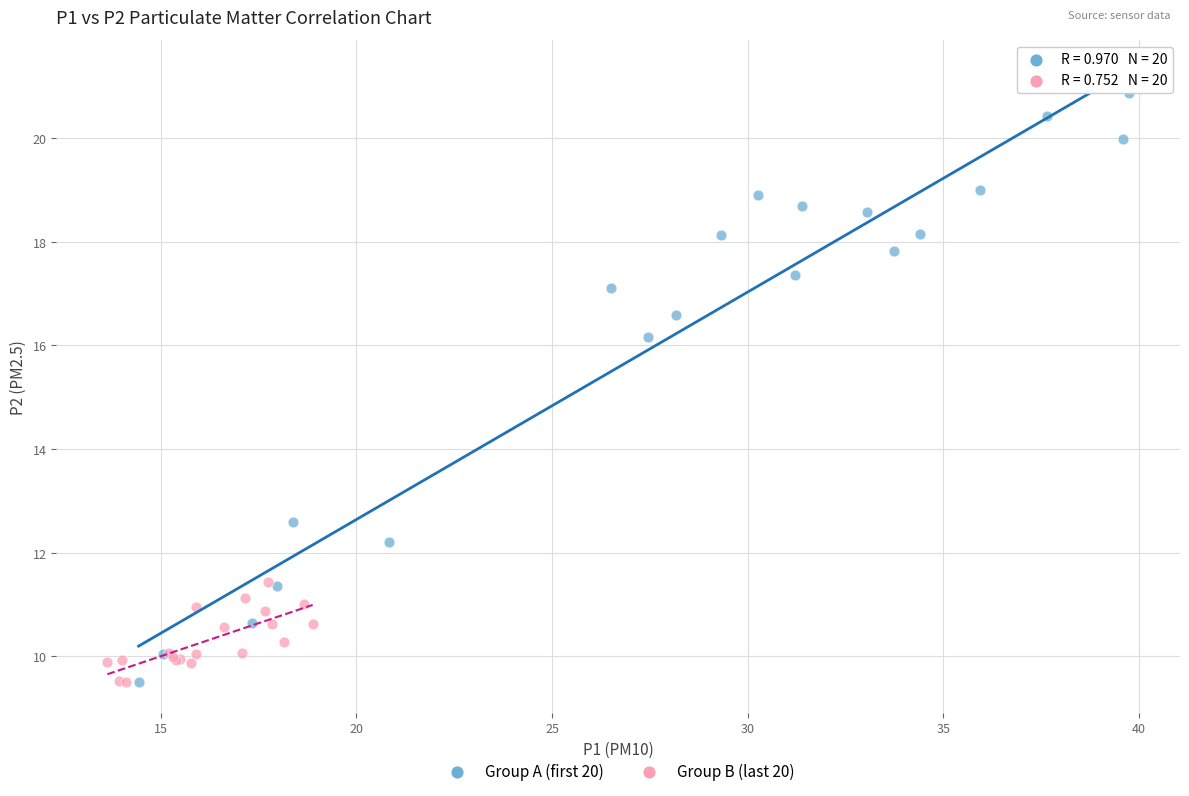

Which series reaches the maximum Y coordinate?

Group A (first 20)